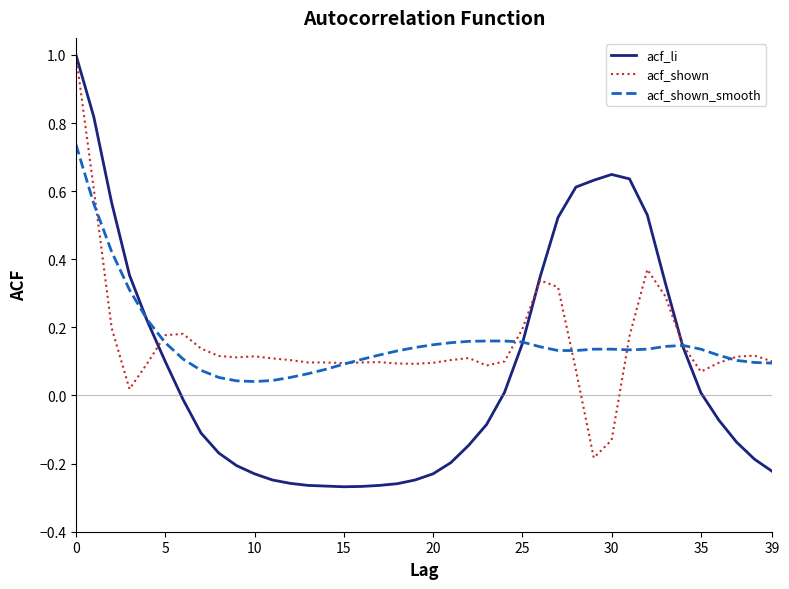

How many values in the acf_shown series are below 0?

2